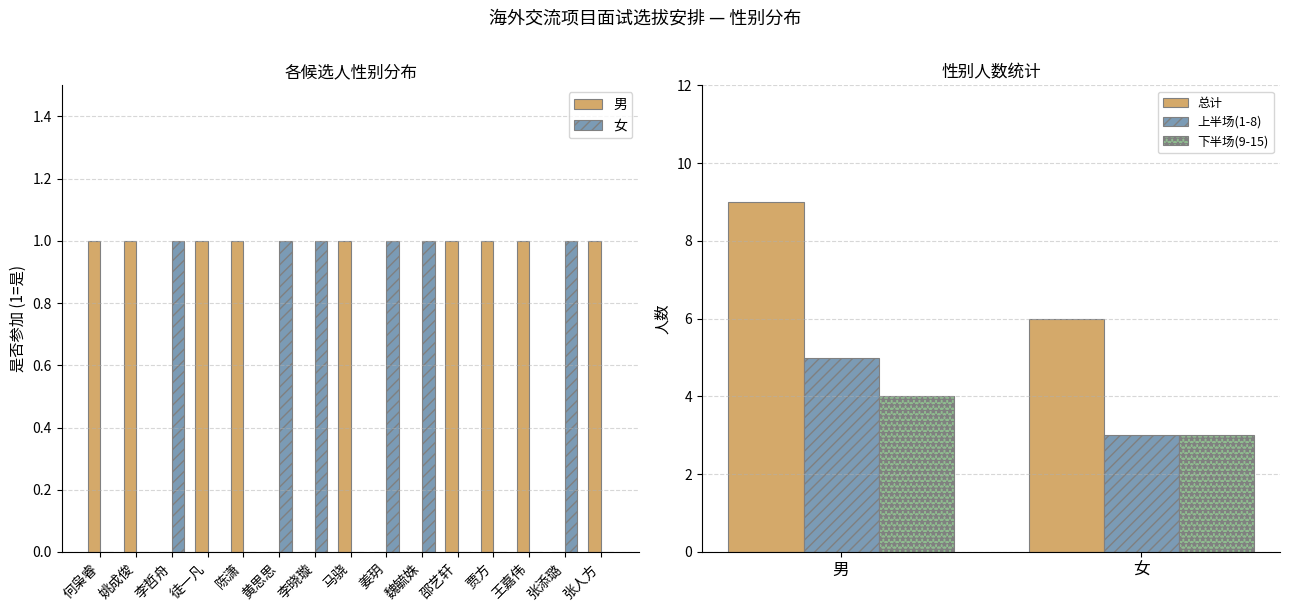

How many categories are shown in the chart?

15